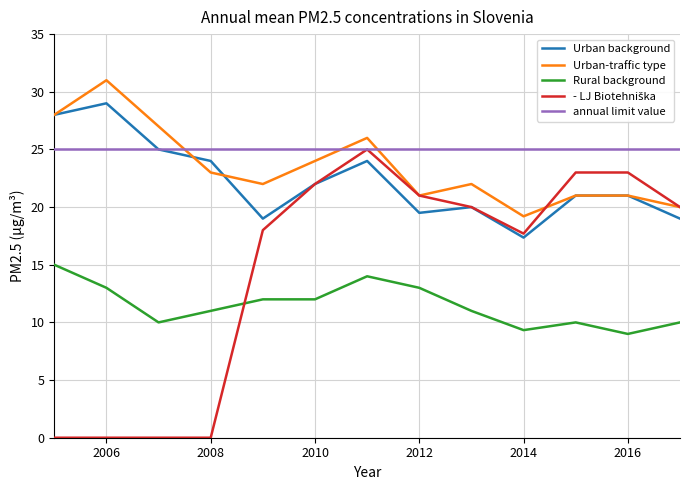

True or false: annual limit value and Rural background cross at least once.

False